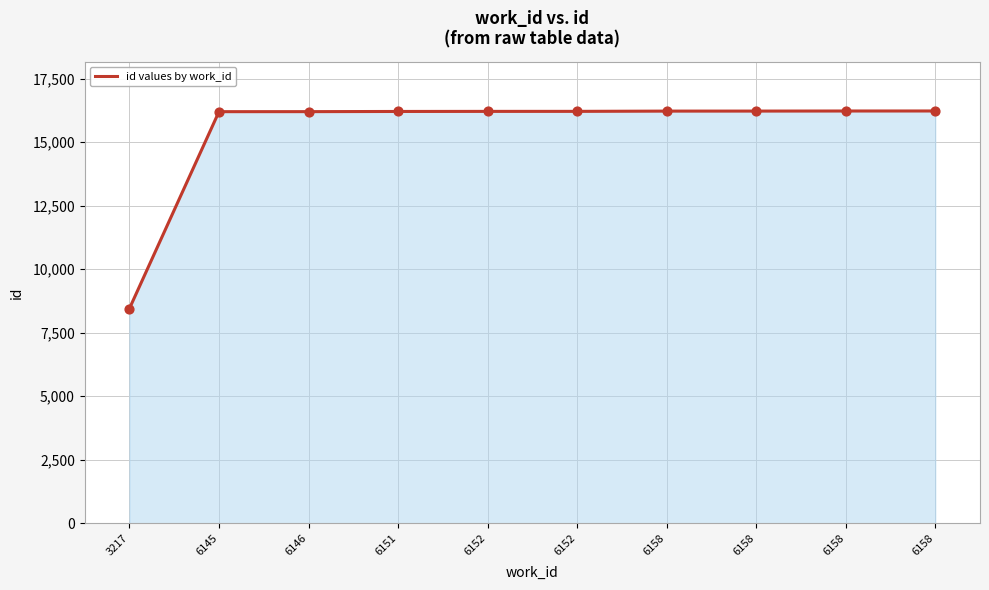

How many lines are shown in the chart?

1